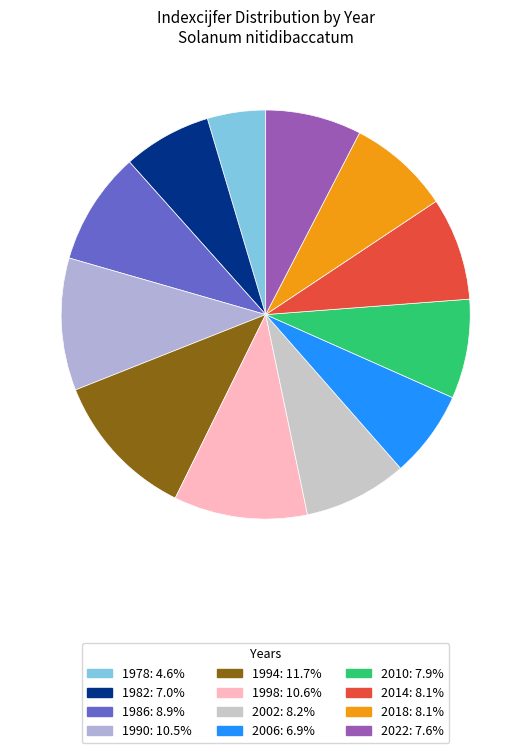

What percentage is NOT represented by 2010?

92.1%